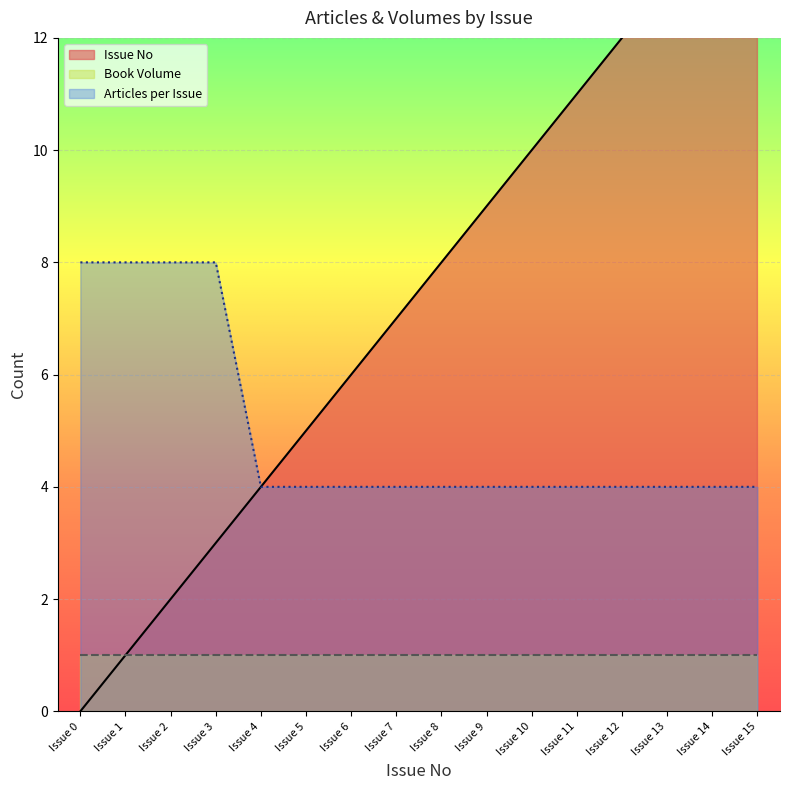

What is the sum of the values at Issue 9 and Issue 15?

24